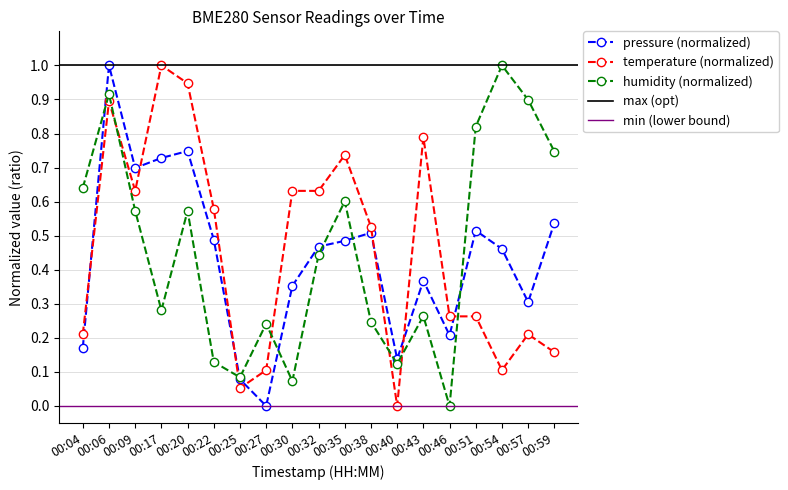

How many interior local valleys does the humidity series have?

5